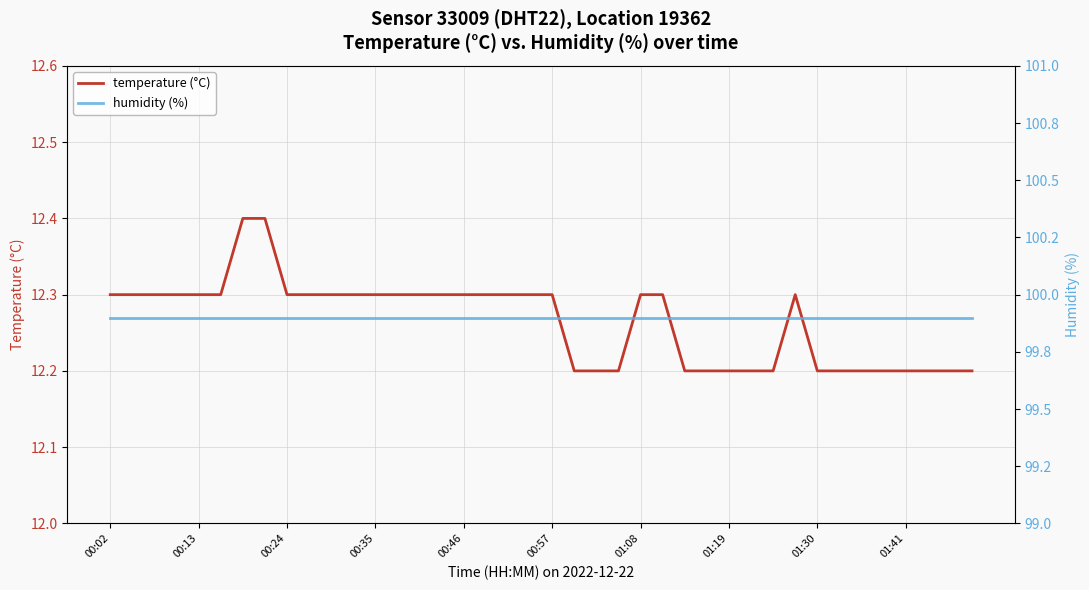

True or false: humidity (%) and temperature (°C) intersect in this chart.

False